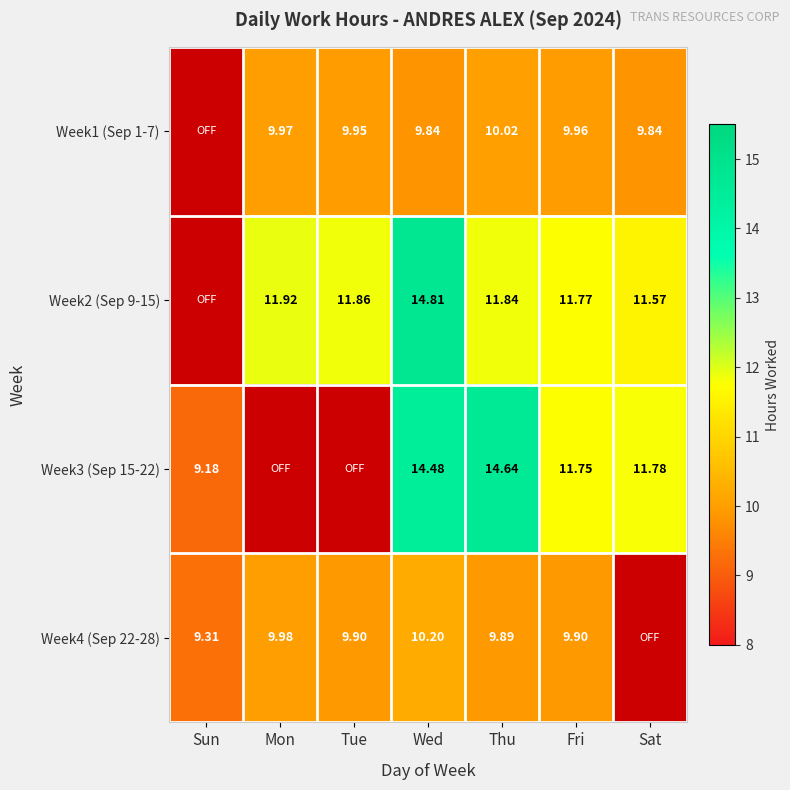

Is the value of Week4 (Sep 22-28) at Tue greater than the value of Week2 (Sep 9-15) at Wed?

No